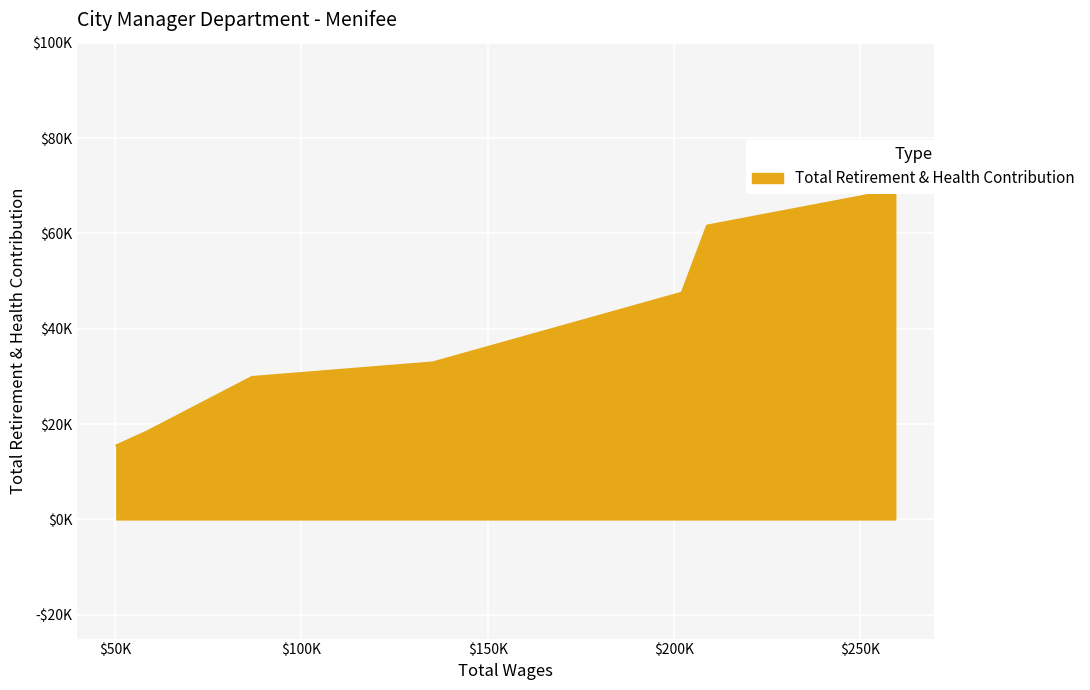

What is the difference between the maximum and second lowest values?

50624